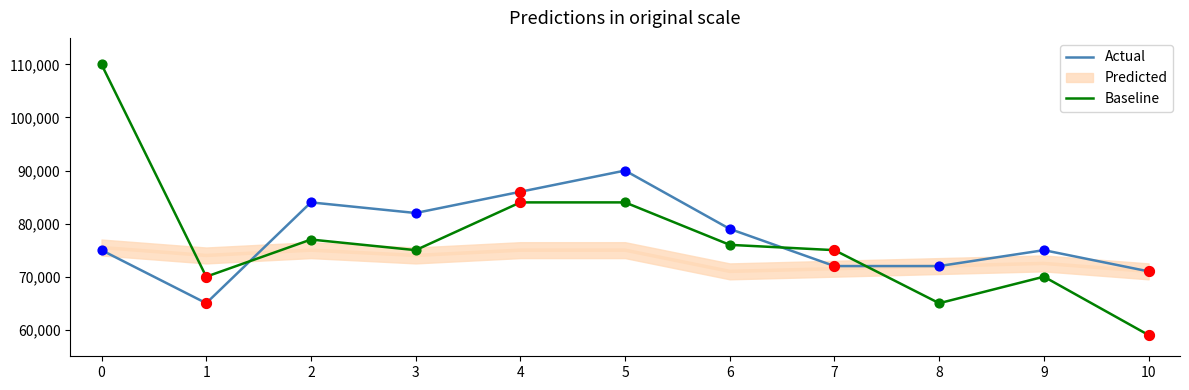

What is the total value across all series at 4?

170000